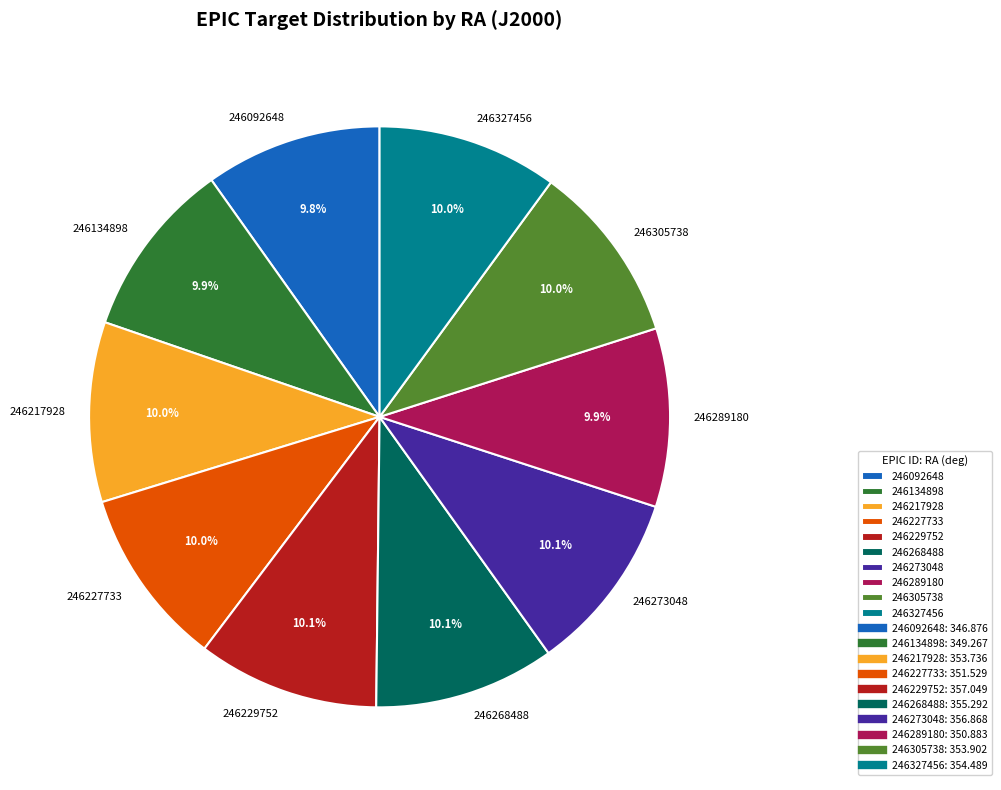

Is the sum of 246217928 and 246227733 greater than half?

No